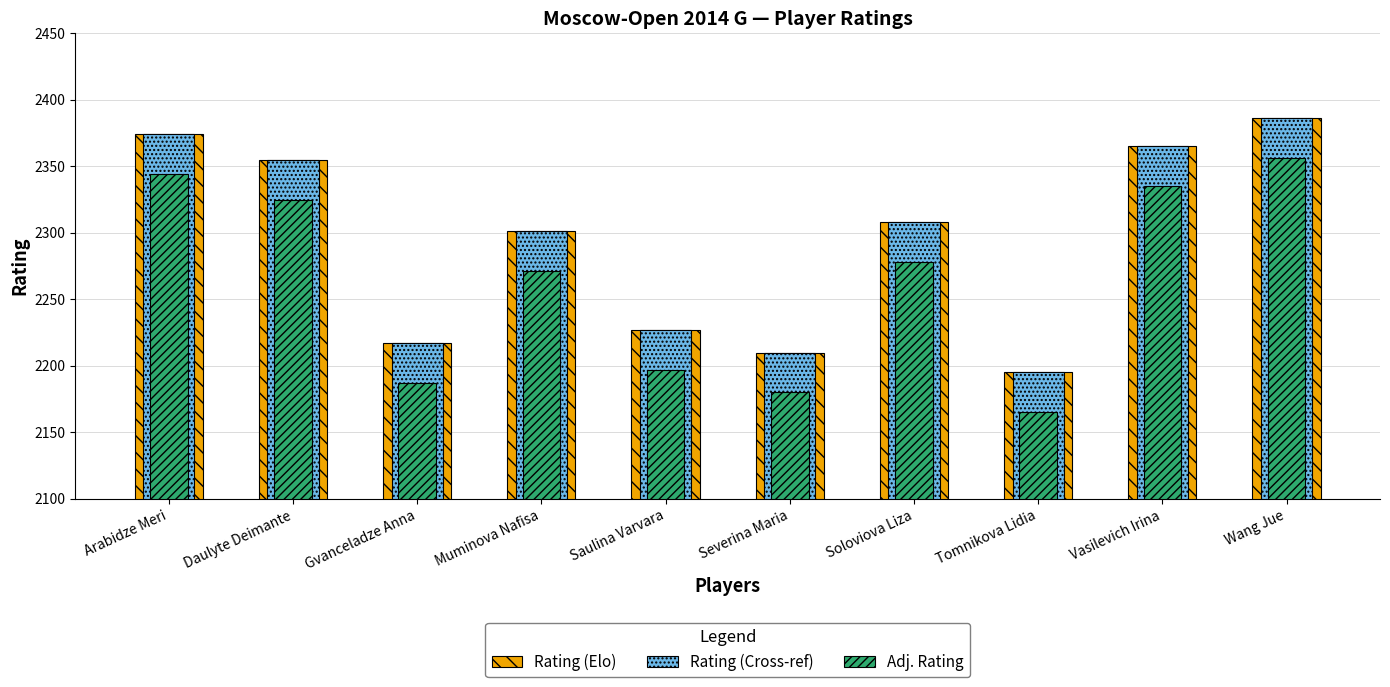

Reading left to right, list all the values displayed in this chart.

Rating (Elo): 2374	2355	2217	2301	2227	2210	2308	2195	2365	2386
Rating (Cross-ref): 2374	2355	2217	2301	2227	2210	2308	2195	2365	2386
Adj. Rating: 2344	2325	2187	2271	2197	2180	2278	2165	2335	2356